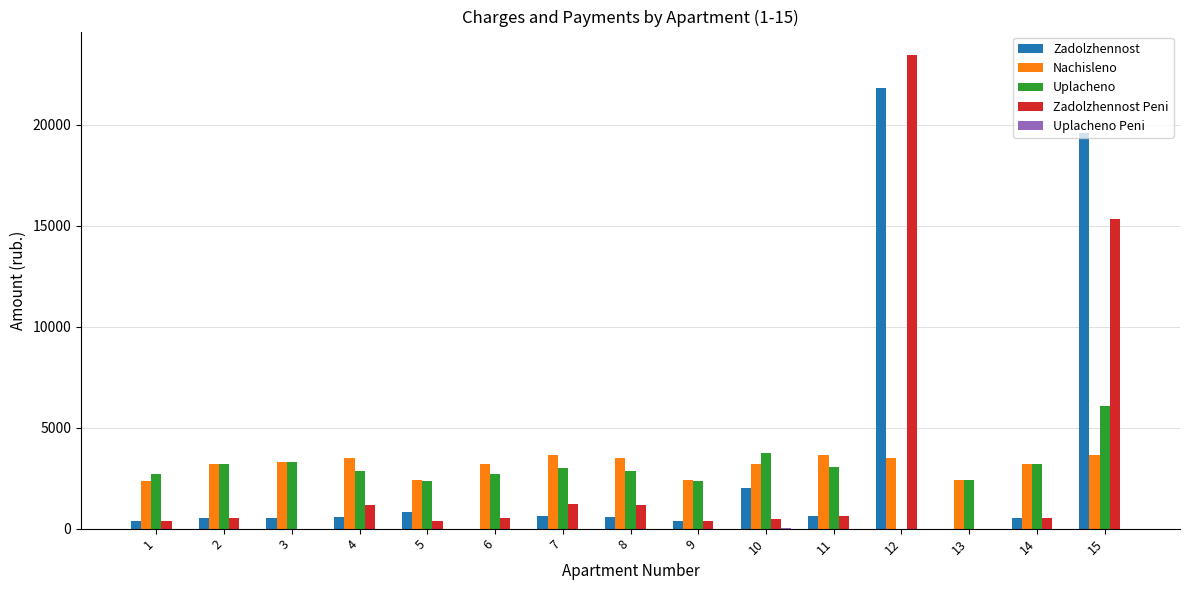

Is the value of Nachisleno at 13 greater than the value of Zadolzhennost Peni at 8?

Yes